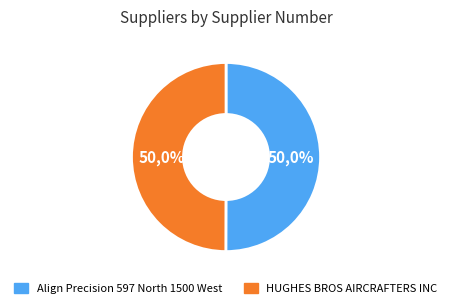

What is the change in value from Align Precision 597 North 1500 West to HUGHES BROS AIRCRAFTERS INC?

-129101